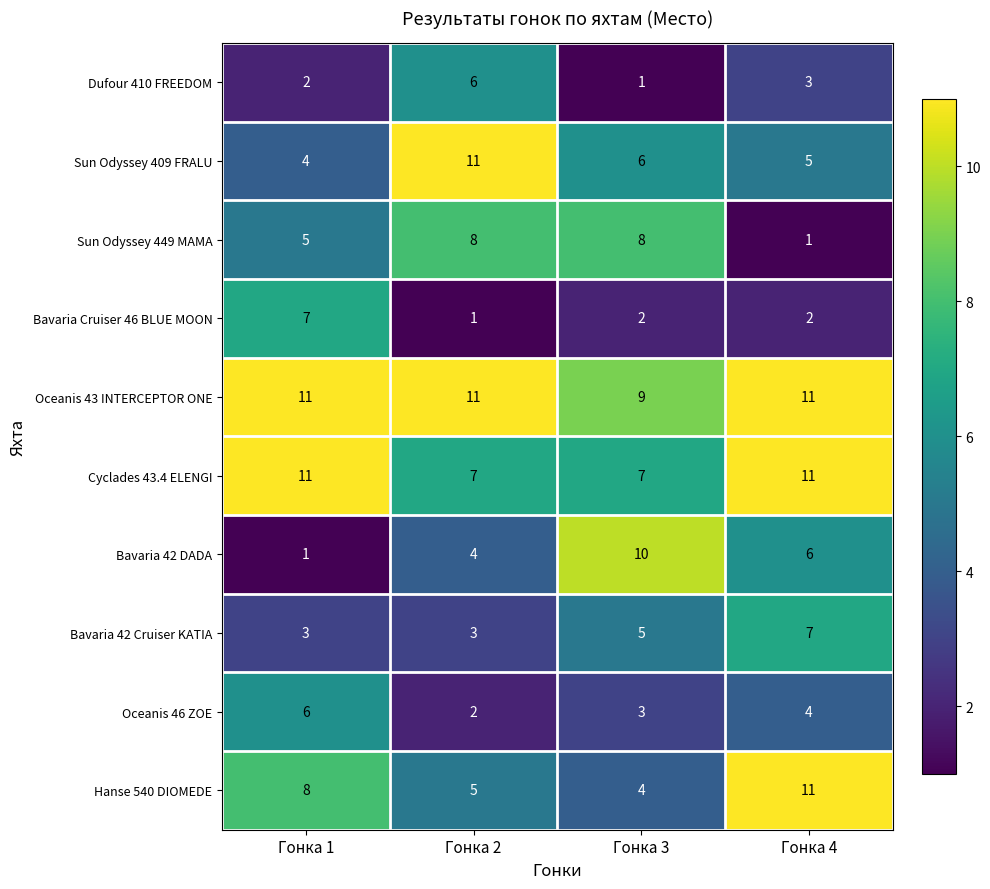

List the labels in order of Sun Odyssey 409 FRALU value, smallest first.

Гонка 1, Гонка 4, Гонка 3, Гонка 2